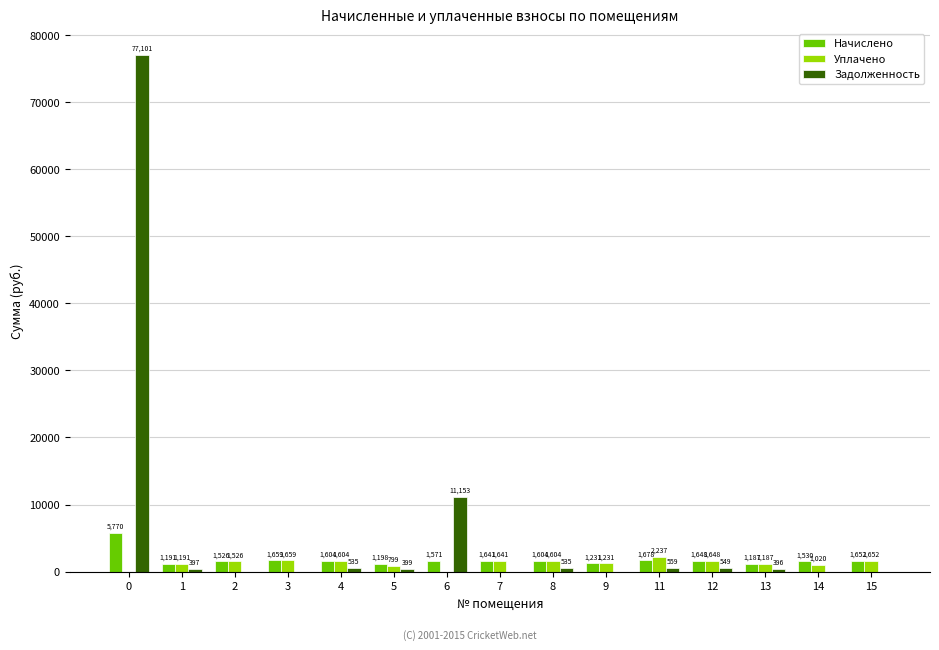

Which series has the largest total across all categories?

Задолженность